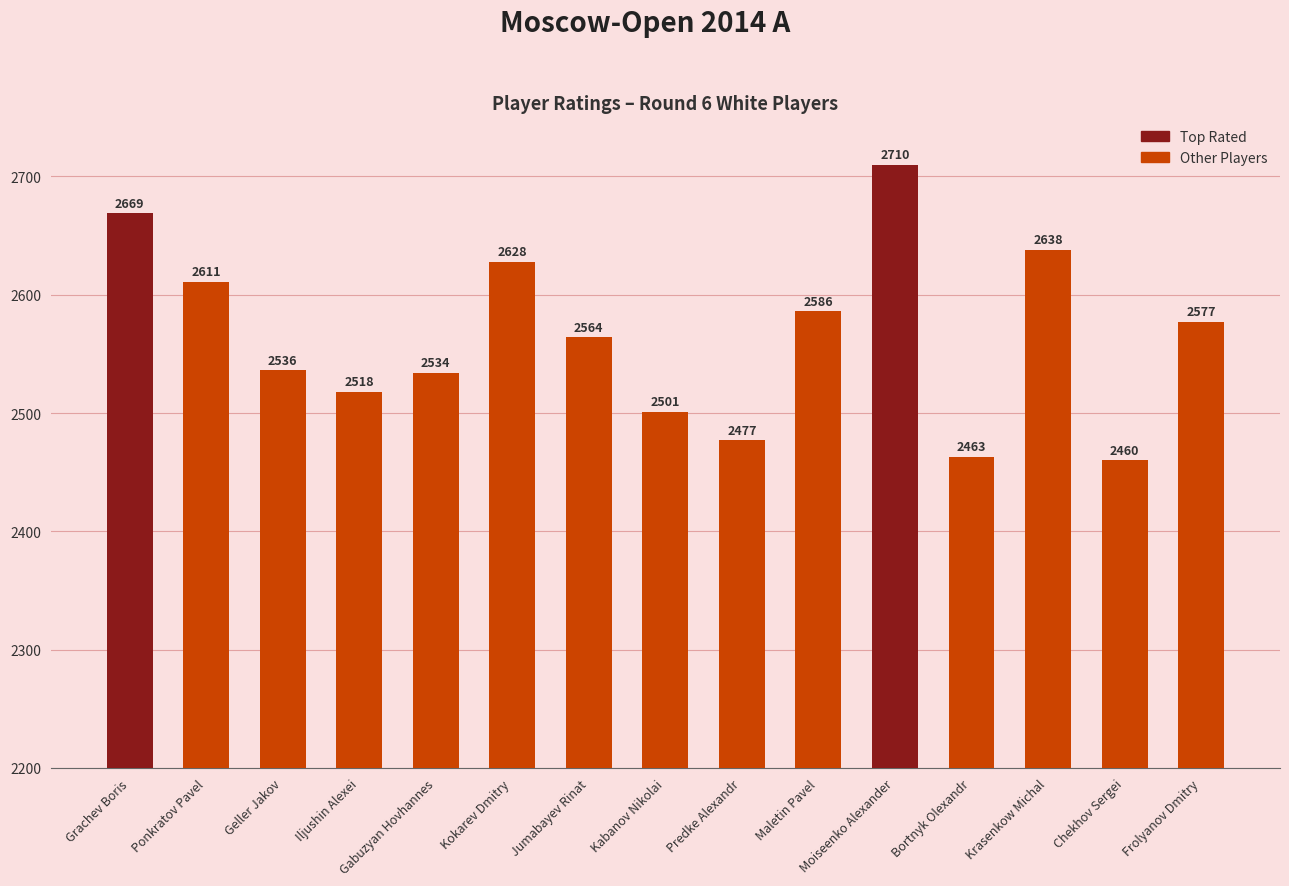

How many distinct data groups are displayed?

1